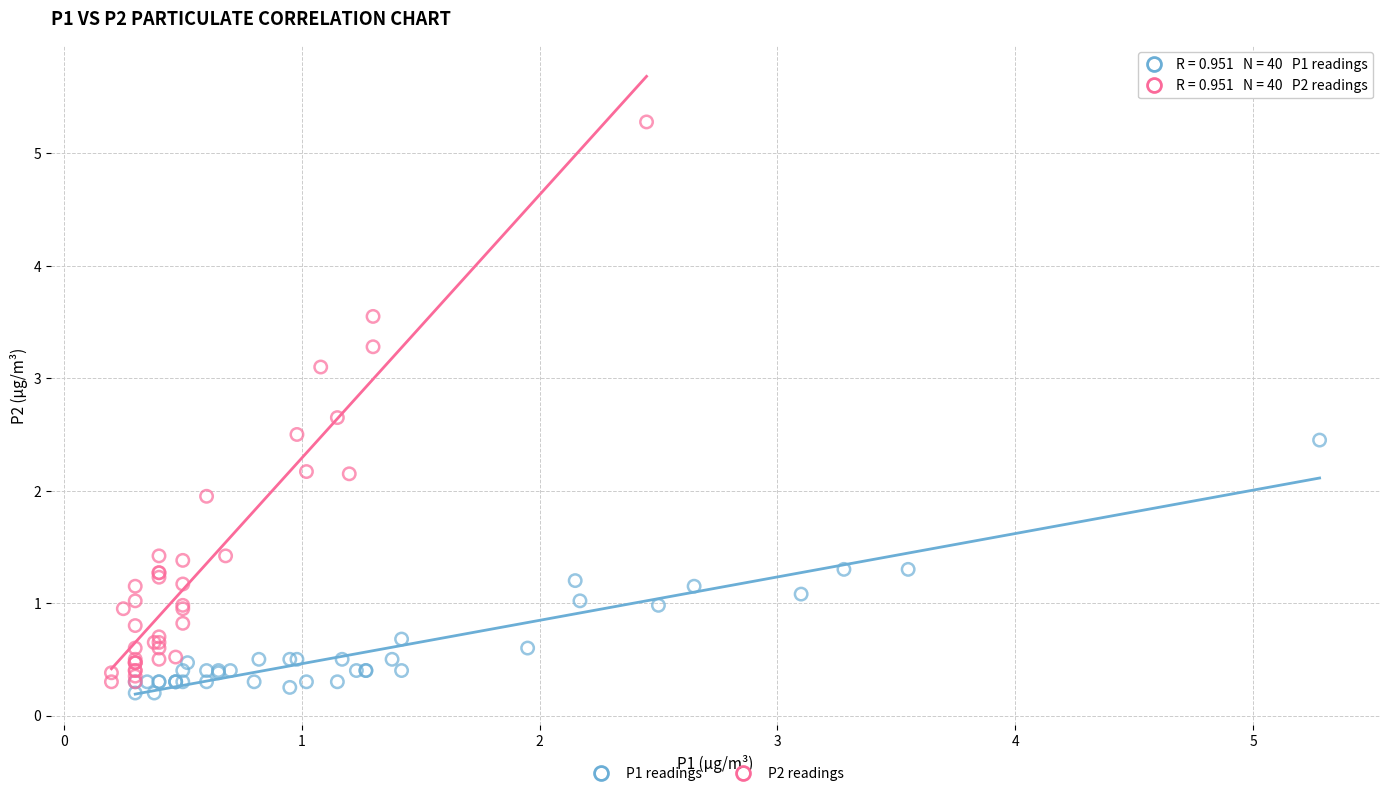

Which series reaches the maximum Y coordinate?

P2 readings